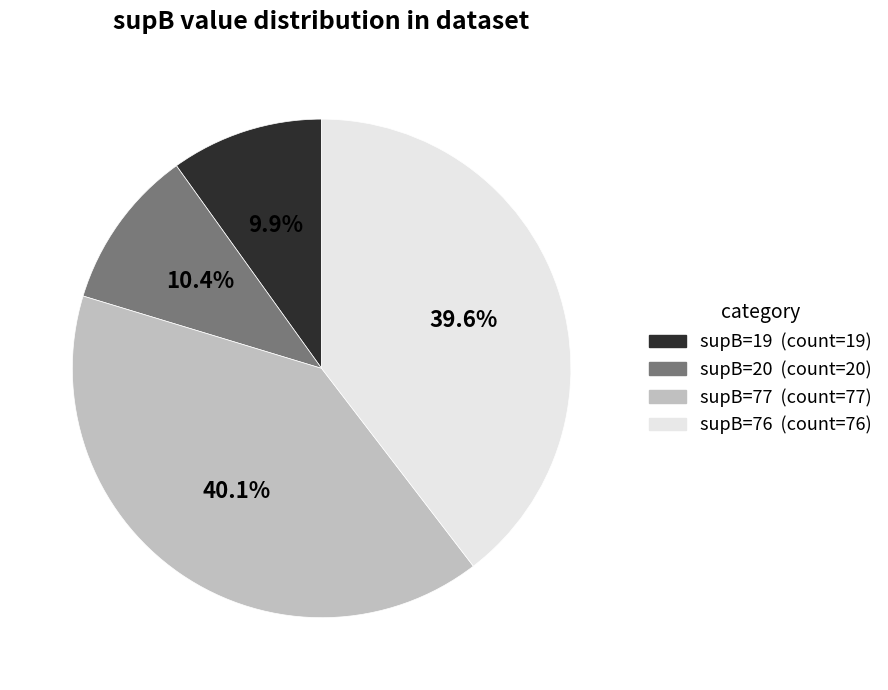

To the nearest percent, what is the combined percentage of supB=76 and supB=77?

80%